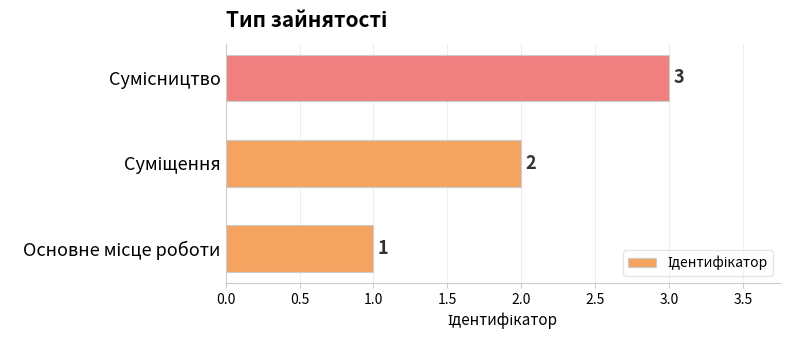

What is the maximum value shown in the chart?

3